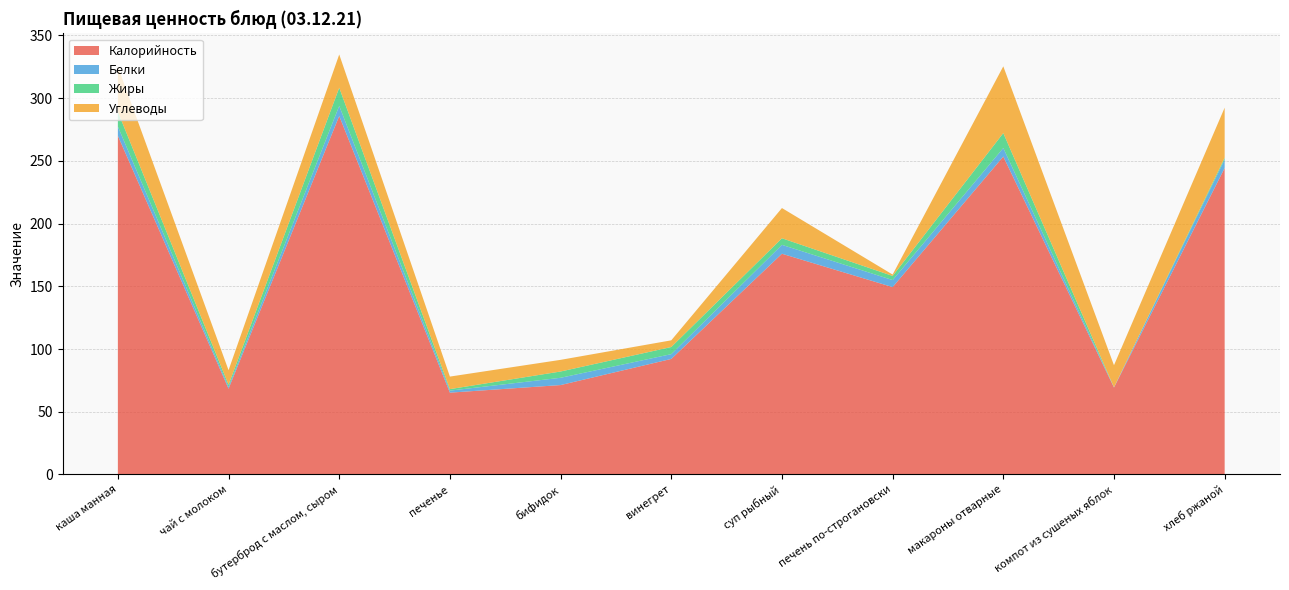

Reading right to left, transcribe all the data shown in this chart.

Калорийность: 244.4	69.3	253.5	149.4	176.0	92.1	71.3	65.2	285.8	68.4	270.1
Белки: 6.8	0.2	6.8	5.6	7.1	3.8	5.8	1.6	8.1	1.4	7.4
Жиры: 1.3	0.0	11.9	3.3	5.2	5.7	5.0	1.2	14.4	1.8	11.8
Углеводы: 39.9	17.6	53.2	1.1	24.1	5.3	9.3	10.0	26.5	11.6	36.1